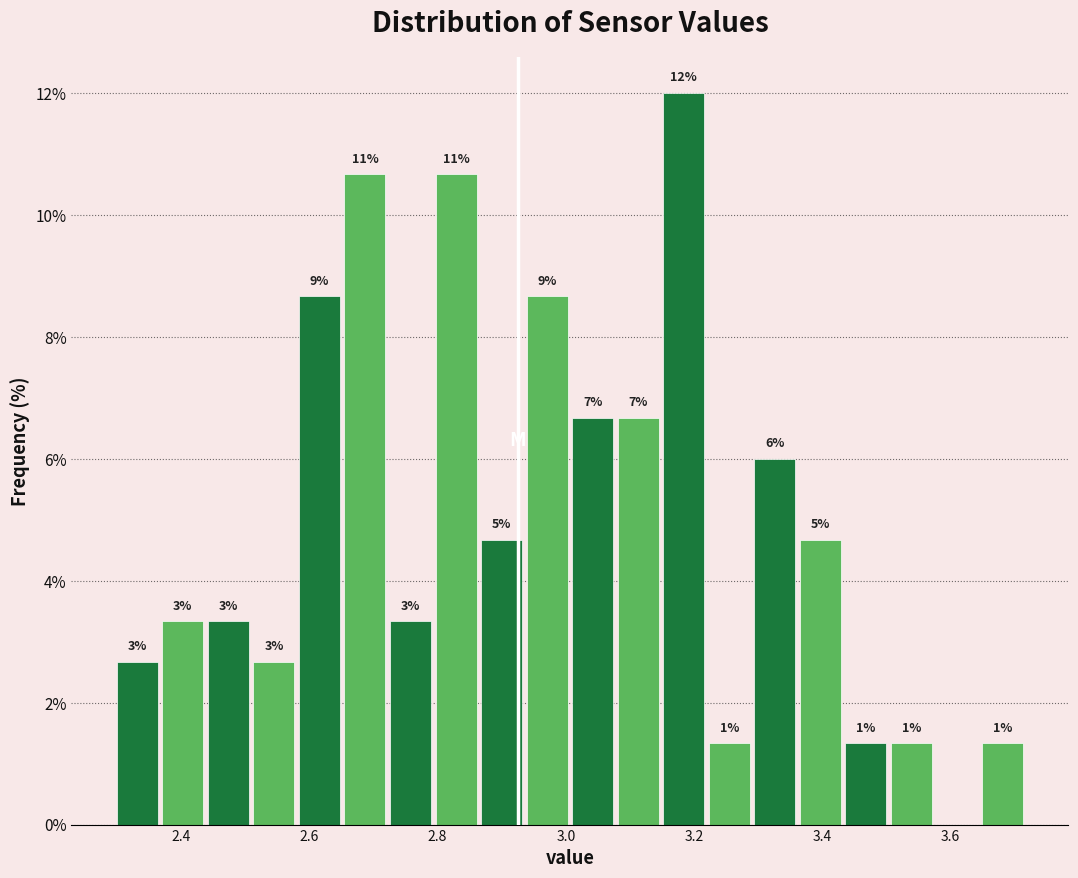

Read against the x-axis, roughly where is the centre of the tallest bar?

3.18